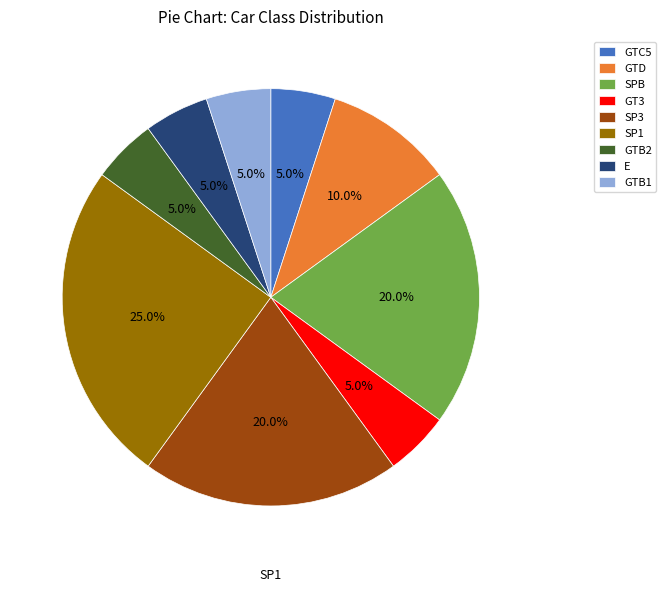

Is there a majority slice in this chart?

No